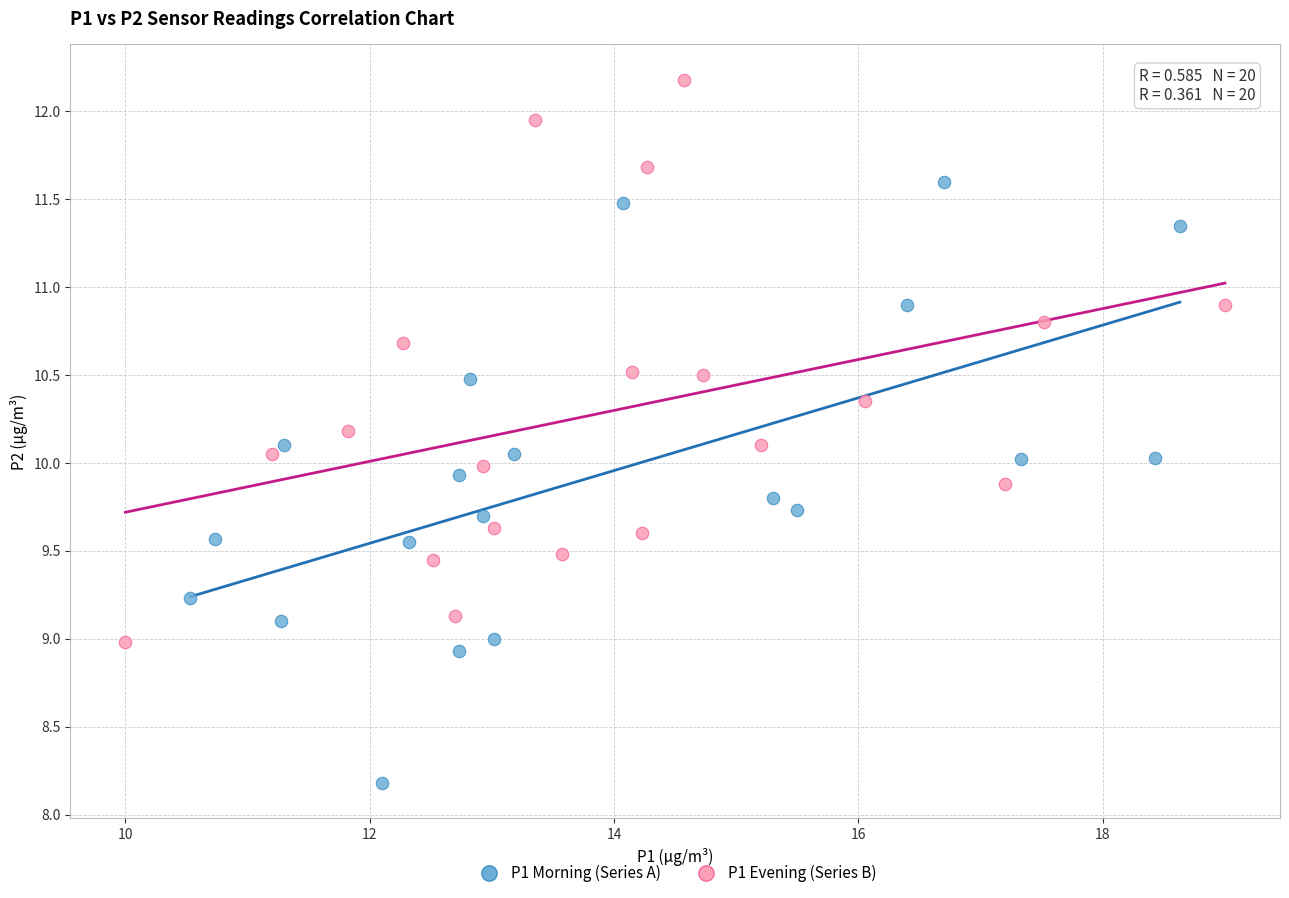

What are all the series names shown in the legend?

P1 Morning (Series A), P1 Evening (Series B)